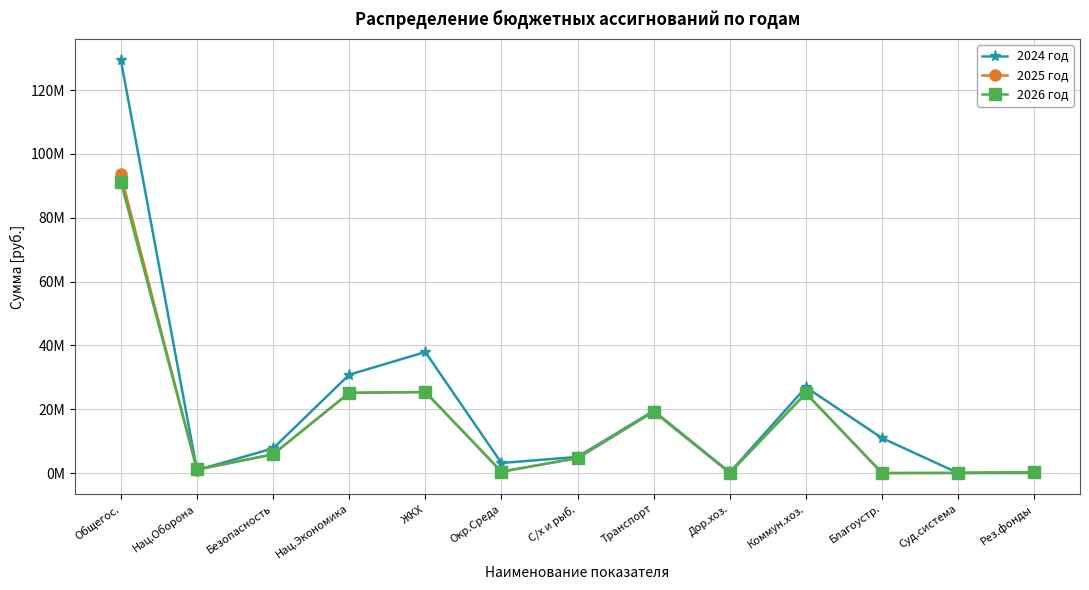

Reading right to left, extract all data points from this chart.

2024 год: Рез.фонды=0.0	Суд.система=6500.0	Благоустр.=10952969.0	Коммун.хоз.=26892200.0	Дор.хоз.=200338.0	Транспорт=19510758.2	С/х и рыб.=5061500.0	Окр.Среда=3142850.0	ЖКХ=37919262.0	Нац.Экономика=30807626.2	Безопасность=7715067.1	Нац.Оборона=930800.0	Общегос.=129496217.6
2025 год: Рез.фонды=300000.0	Суд.система=6800.0	Благоустр.=0.0	Коммун.хоз.=24992300.0	Дор.хоз.=80800.0	Транспорт=19263000.0	С/х и рыб.=4686500.0	Окр.Среда=432900.0	ЖКХ=25392300.0	Нац.Экономика=25123000.0	Безопасность=5855024.0	Нац.Оборона=1033200.0	Общегос.=93560917.9
2026 год: Рез.фонды=300000.0	Суд.система=58400.0	Благоустр.=0.0	Коммун.хоз.=24992300.0	Дор.хоз.=82600.0	Транспорт=19263000.0	С/х и рыб.=4686500.0	Окр.Среда=432900.0	ЖКХ=25392300.0	Нац.Экономика=25124800.0	Безопасность=5855024.0	Нац.Оборона=1138700.0	Общегос.=91275014.1